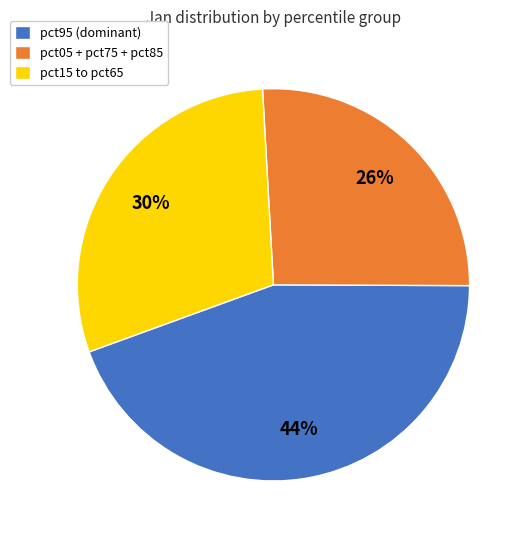

Which category has the biggest portion of the pie?

pct95 (dominant)